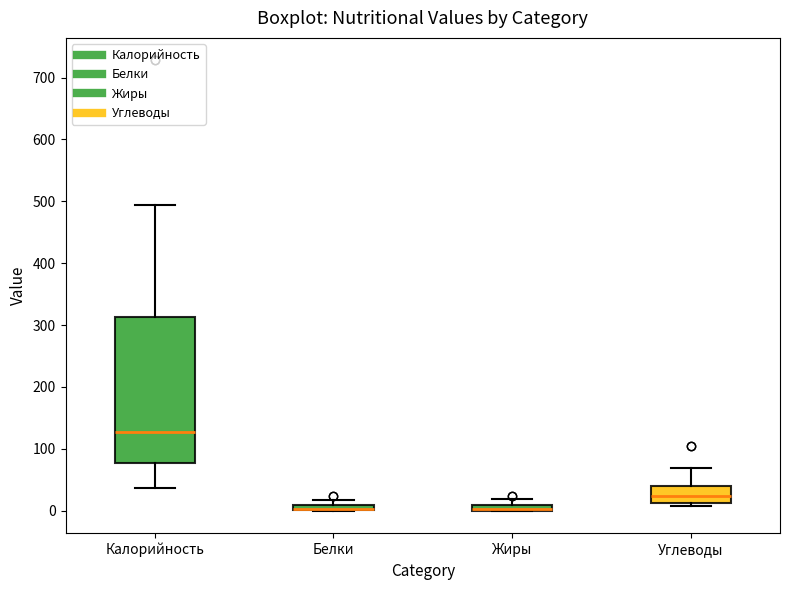

Comparing the boxes themselves (not the whiskers), which one is the tallest?

Калорийность